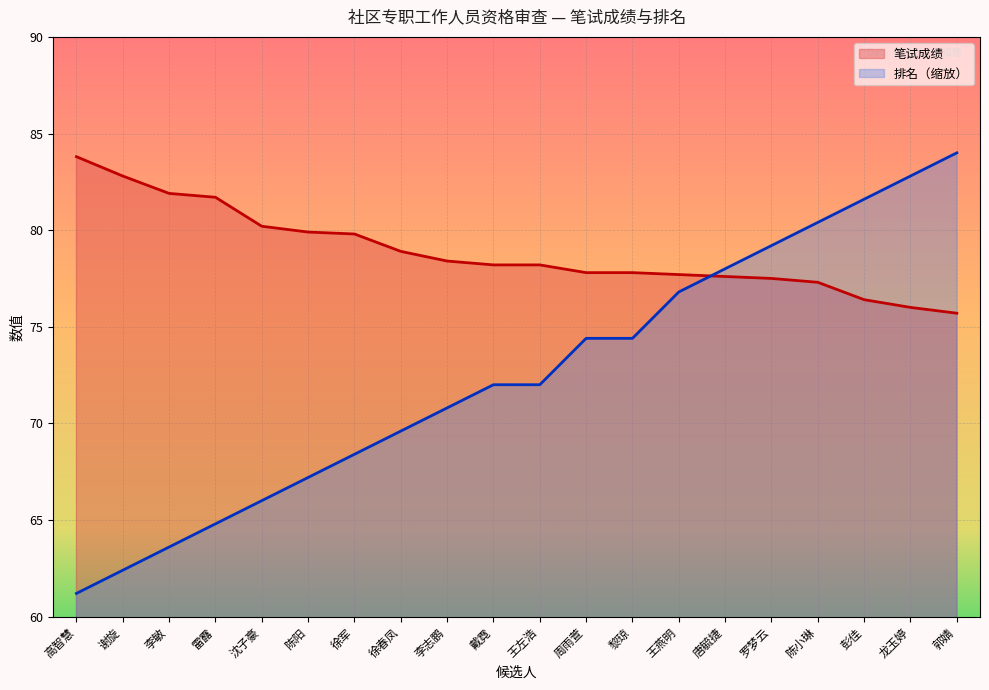

Which series has the largest range (max minus min)?

排名（缩放）